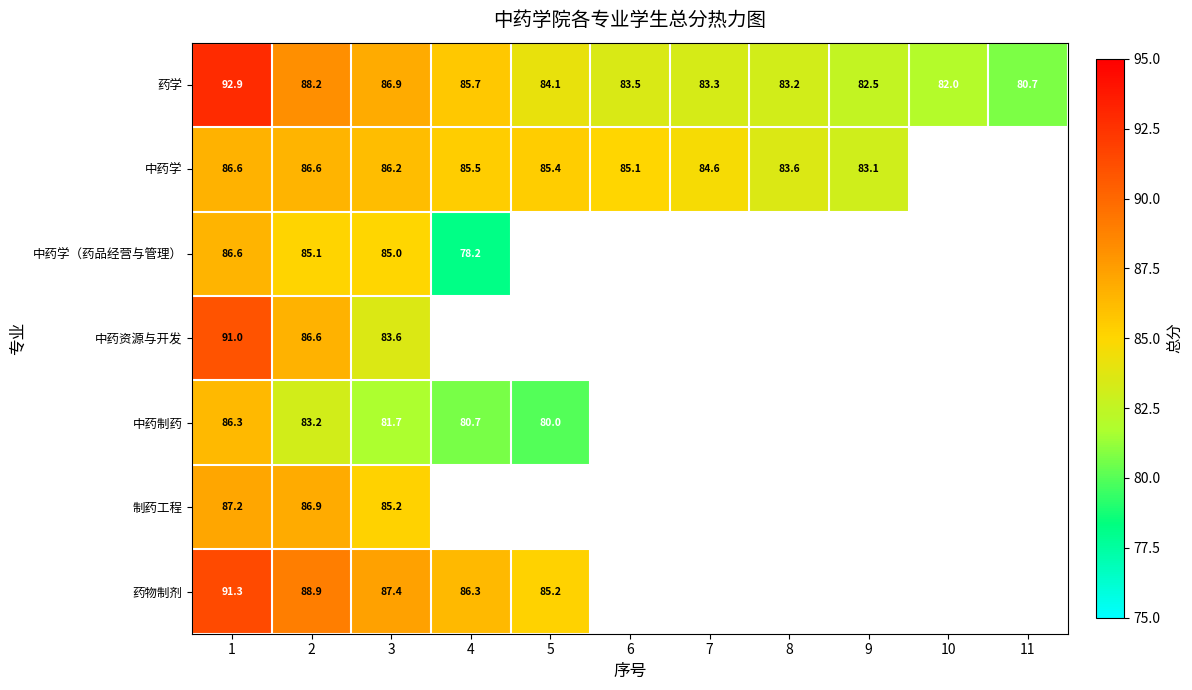

Between 3 and 6, which series saw the biggest shift?

药学